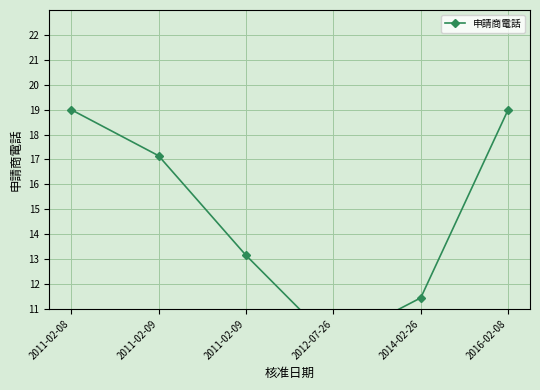

What is the approximate value at 2011-02-09?

17.2